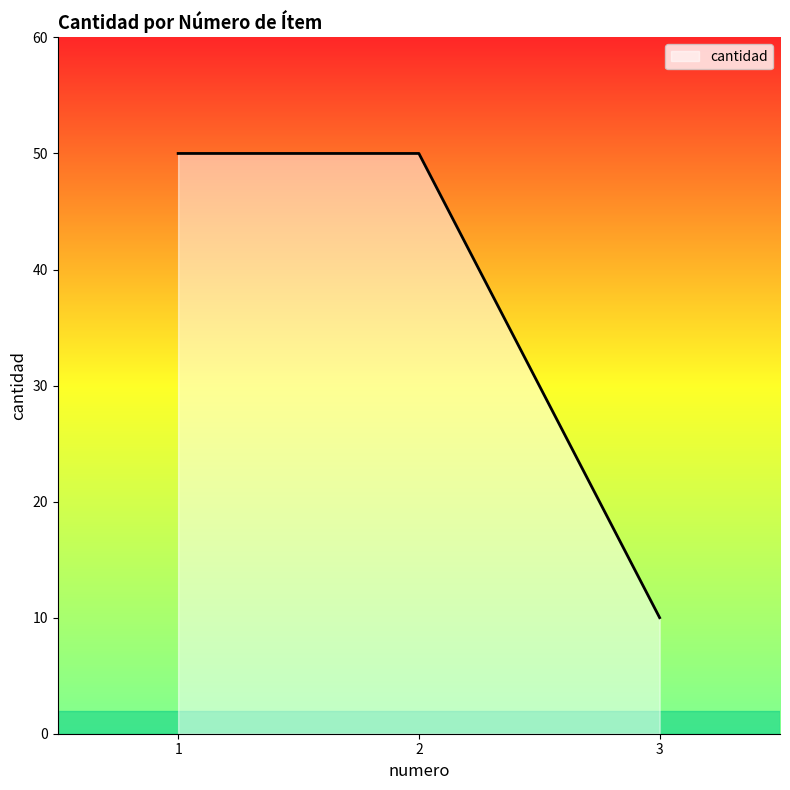

What is the approximate value at 1, to the nearest 10?

50